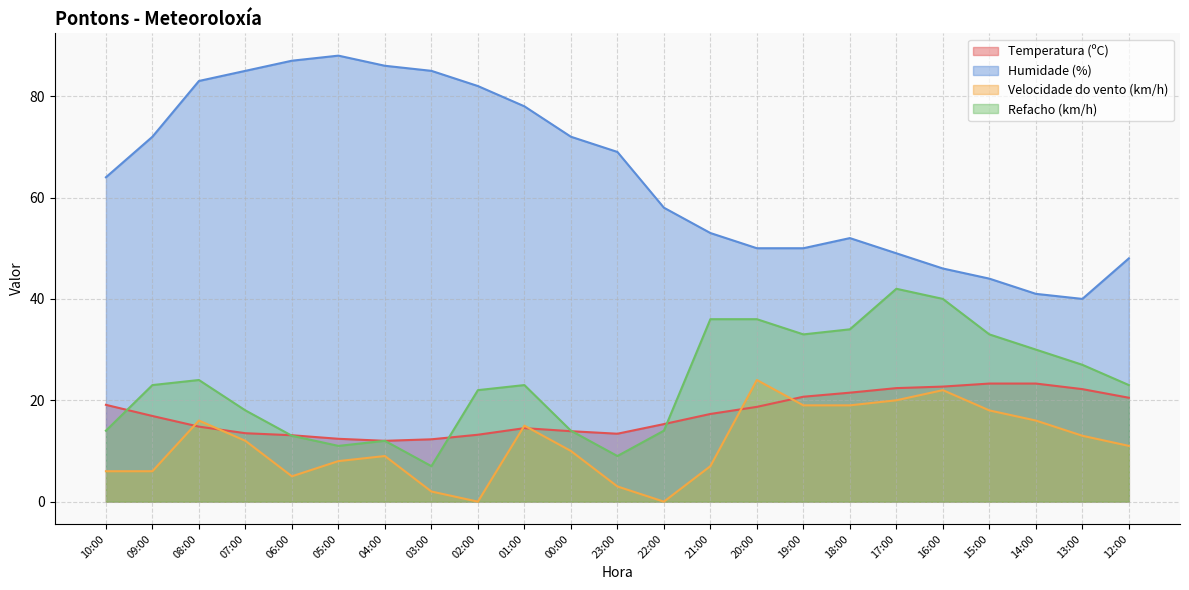

True or false: Humidade (%) and Velocidade do vento (km/h) intersect in this chart.

False